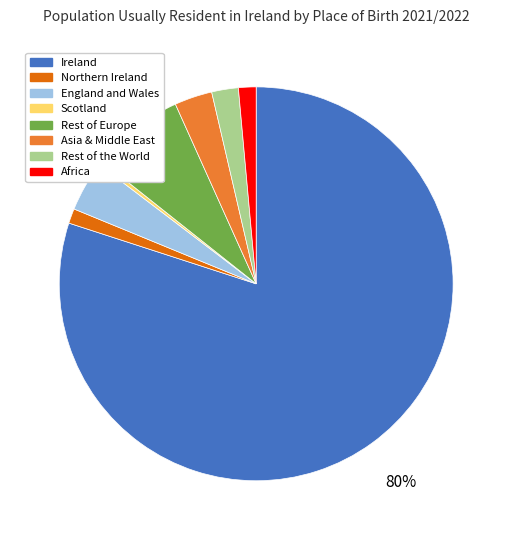

Which category has the biggest portion of the pie?

Ireland